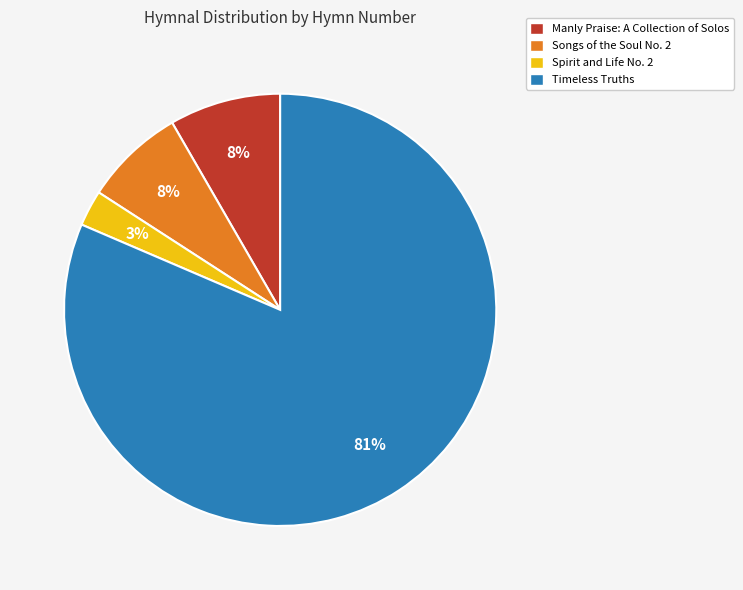

What is the majority slice?

Timeless Truths